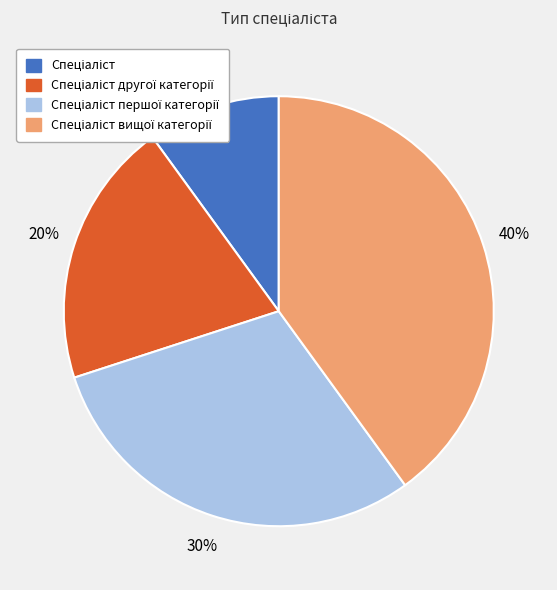

Does any single category account for the majority?

No